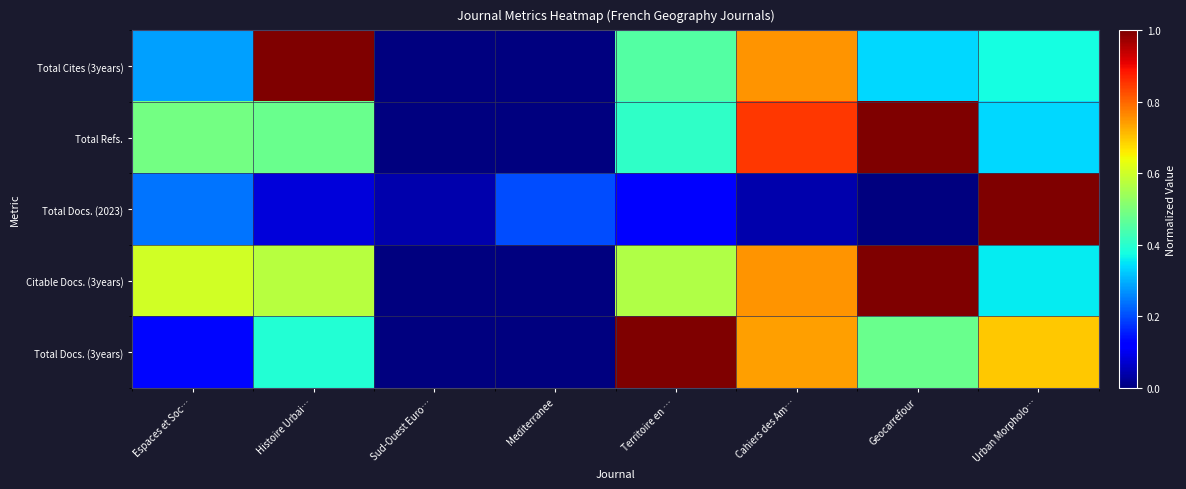

Reading right to left, list all the values displayed in this chart.

Total Cites (3years): Urban Morpholo…=0.4	Geocarrefour=0.3	Cahiers des Am…=0.8	Territoire en …=0.4	Mediterranee=0.0	Sud-Ouest Euro…=0.0	Histoire Urbai…=1.0	Espaces et Soc…=0.3
Total Refs.: Urban Morpholo…=0.3	Geocarrefour=1.0	Cahiers des Am…=0.8	Territoire en …=0.4	Mediterranee=0.0	Sud-Ouest Euro…=0.0	Histoire Urbai…=0.5	Espaces et Soc…=0.5
Total Docs. (2023): Urban Morpholo…=1.0	Geocarrefour=0.0	Cahiers des Am…=0.0	Territoire en …=0.1	Mediterranee=0.2	Sud-Ouest Euro…=0.0	Histoire Urbai…=0.1	Espaces et Soc…=0.2
Citable Docs. (3years): Urban Morpholo…=0.4	Geocarrefour=1.0	Cahiers des Am…=0.8	Territoire en …=0.6	Mediterranee=0.0	Sud-Ouest Euro…=0.0	Histoire Urbai…=0.6	Espaces et Soc…=0.6
Total Docs. (3years): Urban Morpholo…=0.7	Geocarrefour=0.5	Cahiers des Am…=0.7	Territoire en …=1.0	Mediterranee=0.0	Sud-Ouest Euro…=0.0	Histoire Urbai…=0.4	Espaces et Soc…=0.1